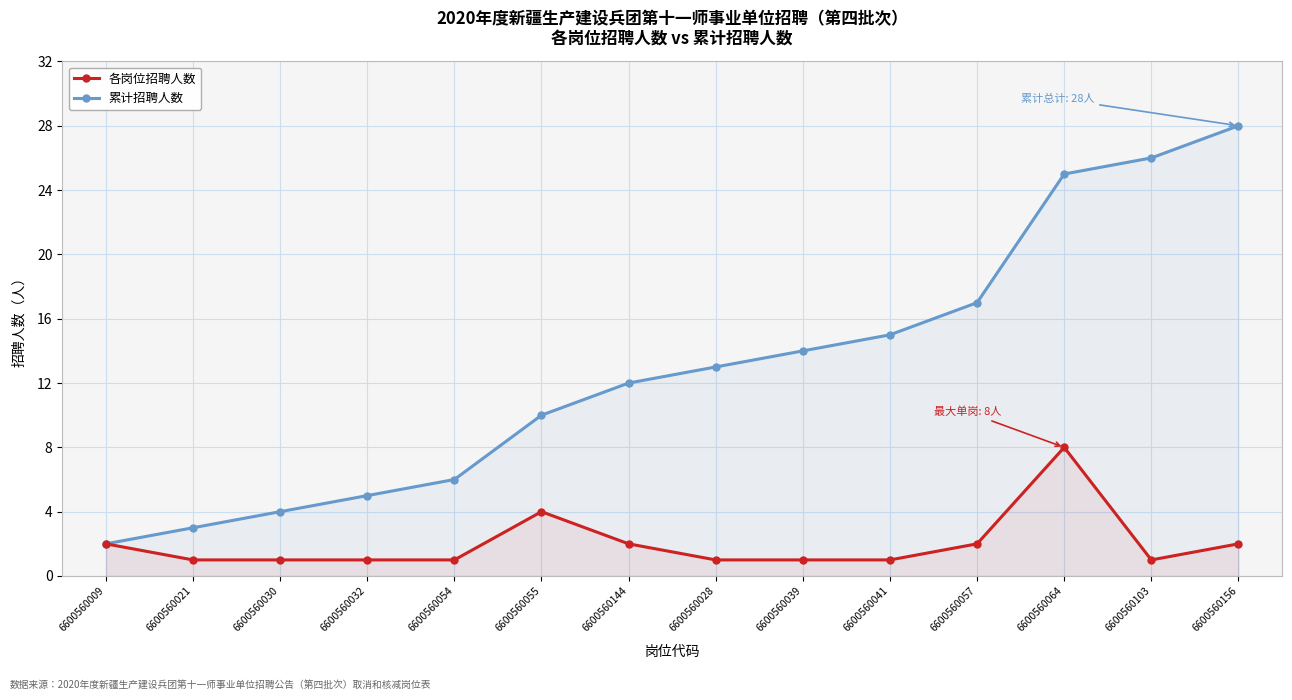

At 6600560030, list the series in order from largest to smallest.

累计招聘人数, 各岗位招聘人数